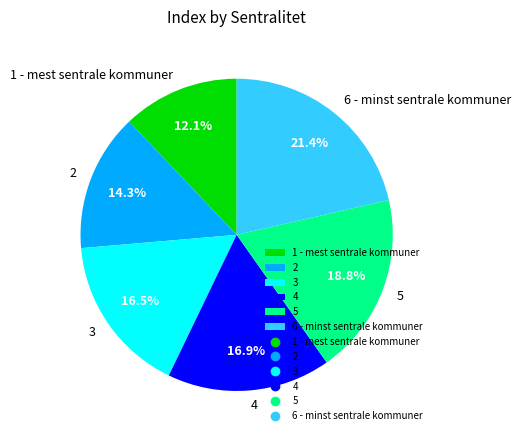

What is the smallest slice in the pie chart?

1 - mest sentrale kommuner